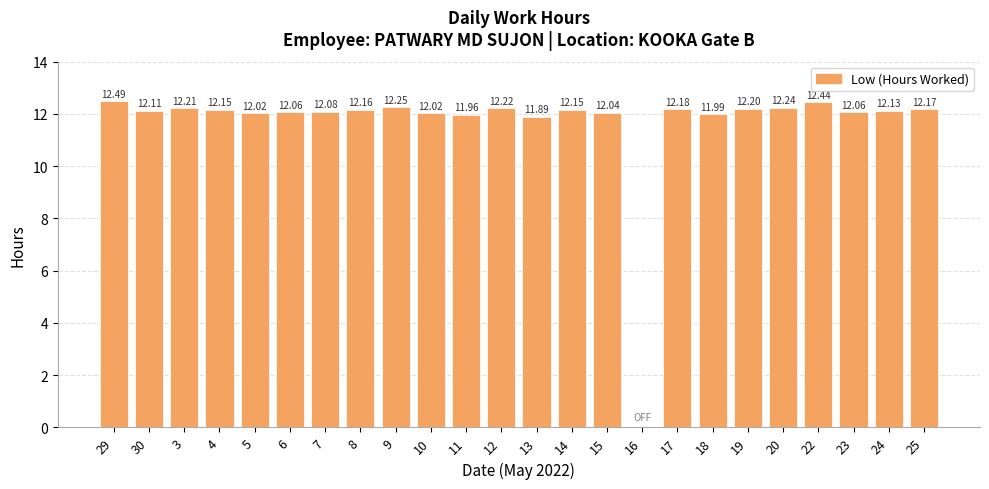

What is the sum of the values at 9 and 24?

24.4